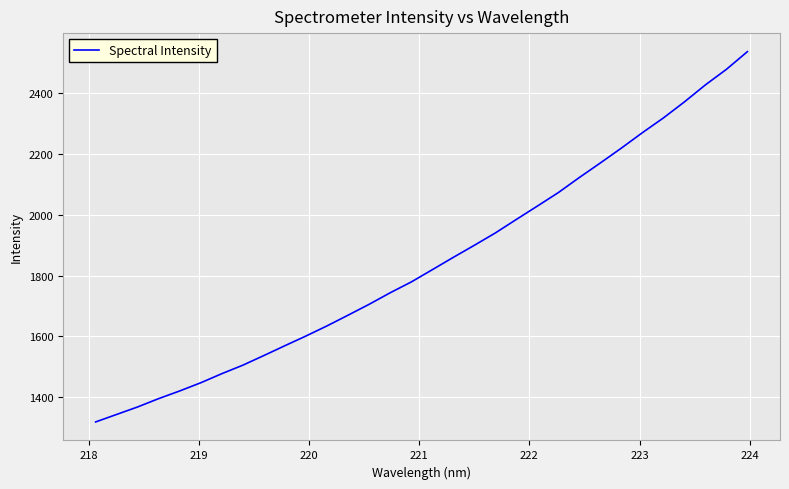

What is the smallest value displayed?

1318.9